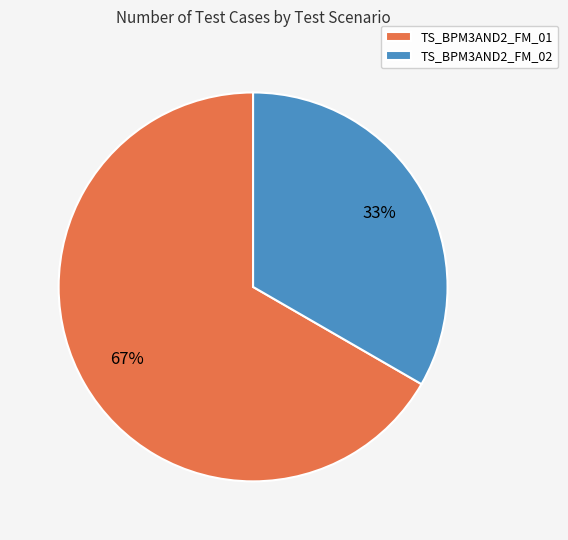

To the nearest percent, what is the combined percentage of TS_BPM3AND2_FM_02 and TS_BPM3AND2_FM_01?

100%